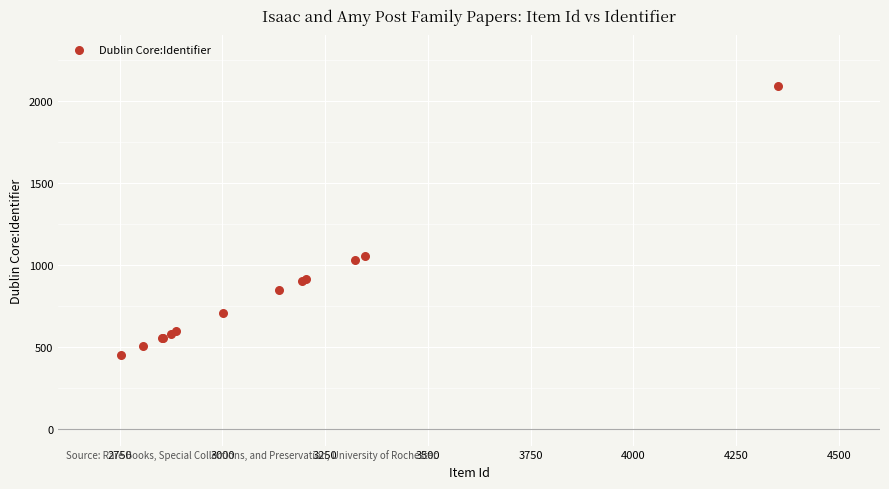

What Y value in the scatter plot is closest to 1273?

1057